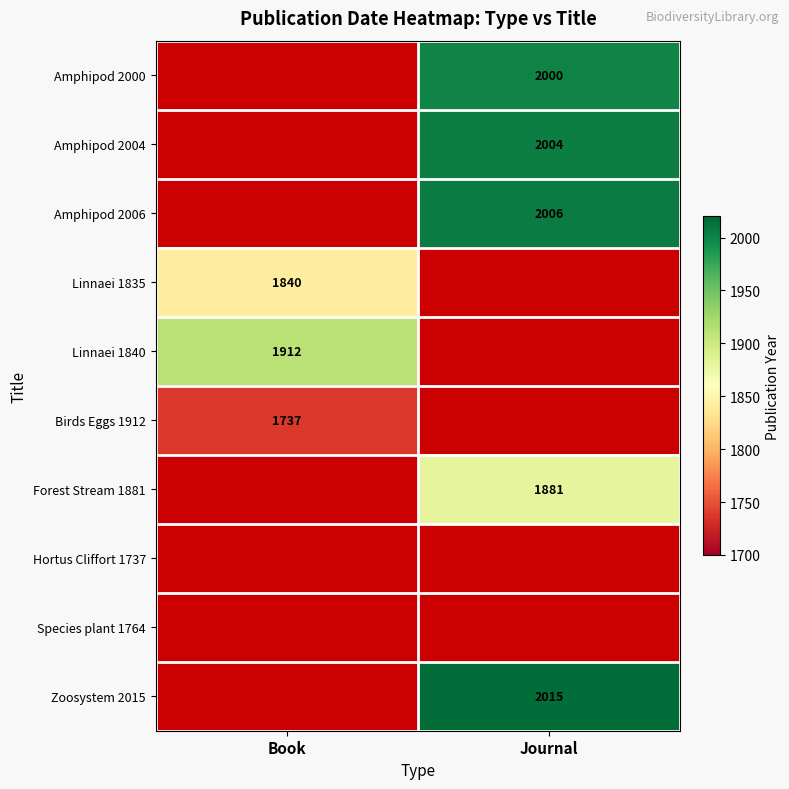

The Amphipod 2004 series shows 2821 at Journal. True or false?

False